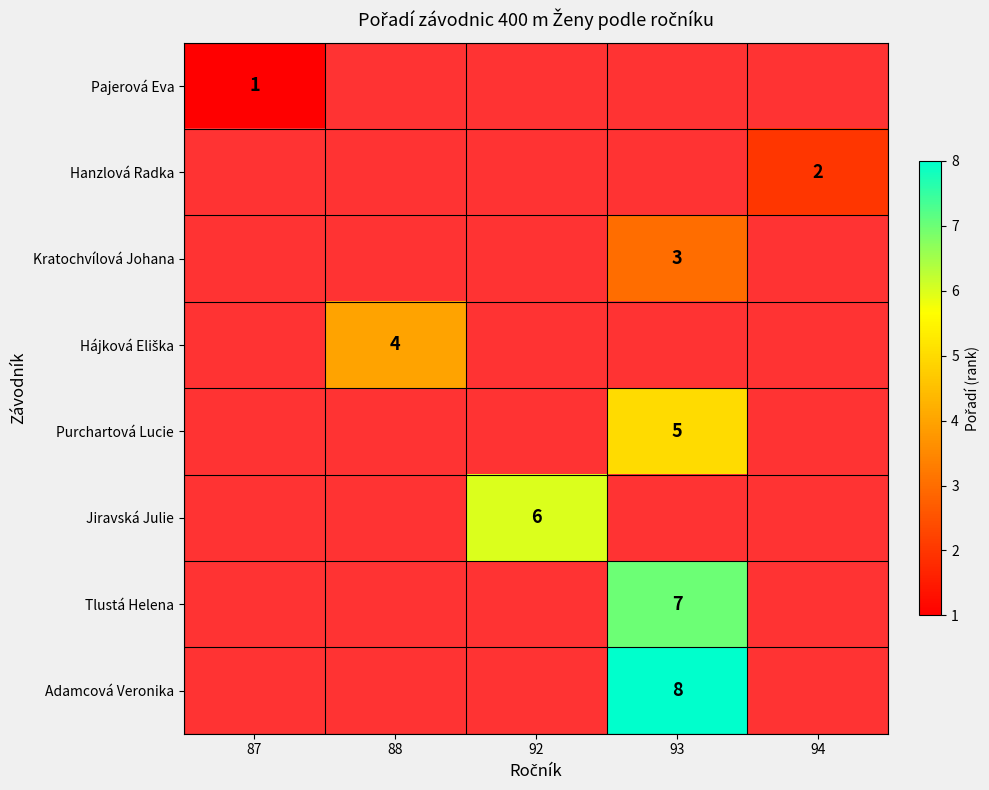

Is the value of Adamcová Veronika at 93 greater than the value of Tlustá Helena at 93?

Yes